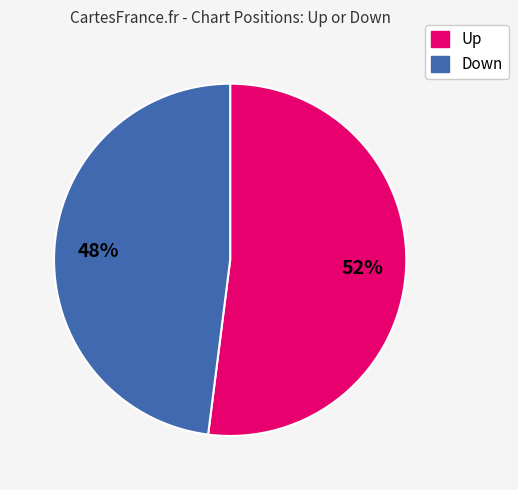

To the nearest percent, what is the average slice percentage?

50%